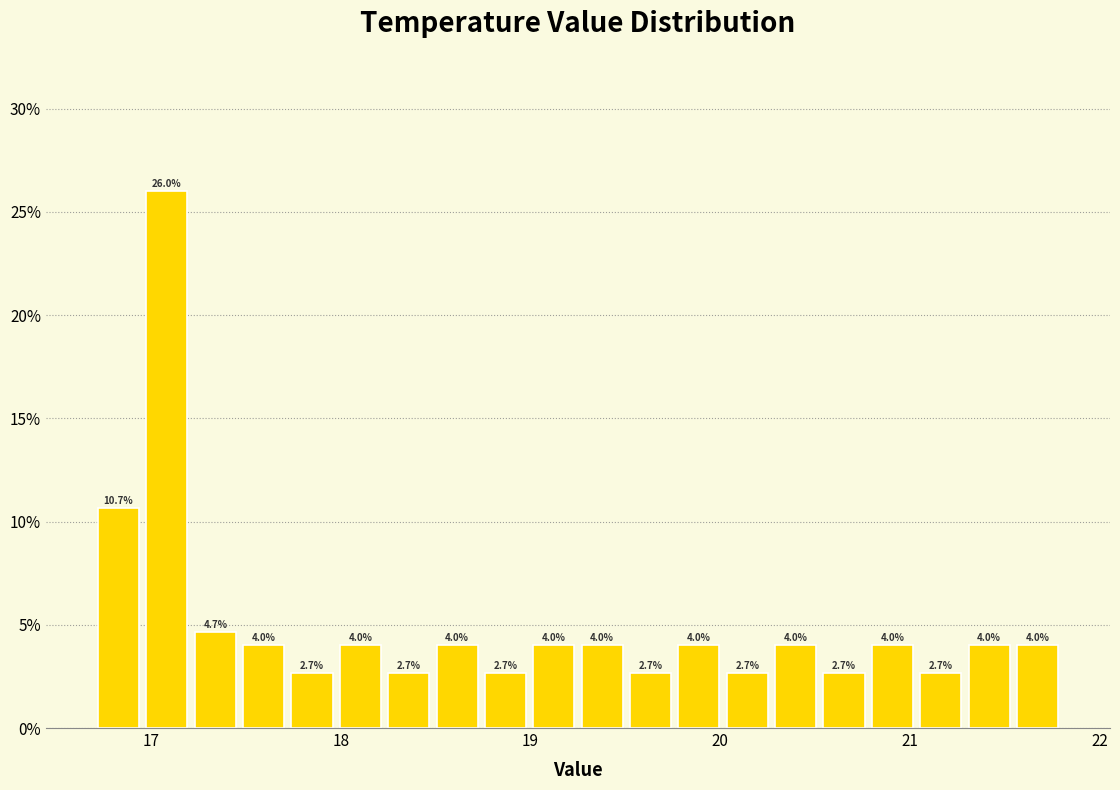

Around what value on the x-axis is the tallest bar? Give the approximate position of its centre, as read against the axis.

17.1